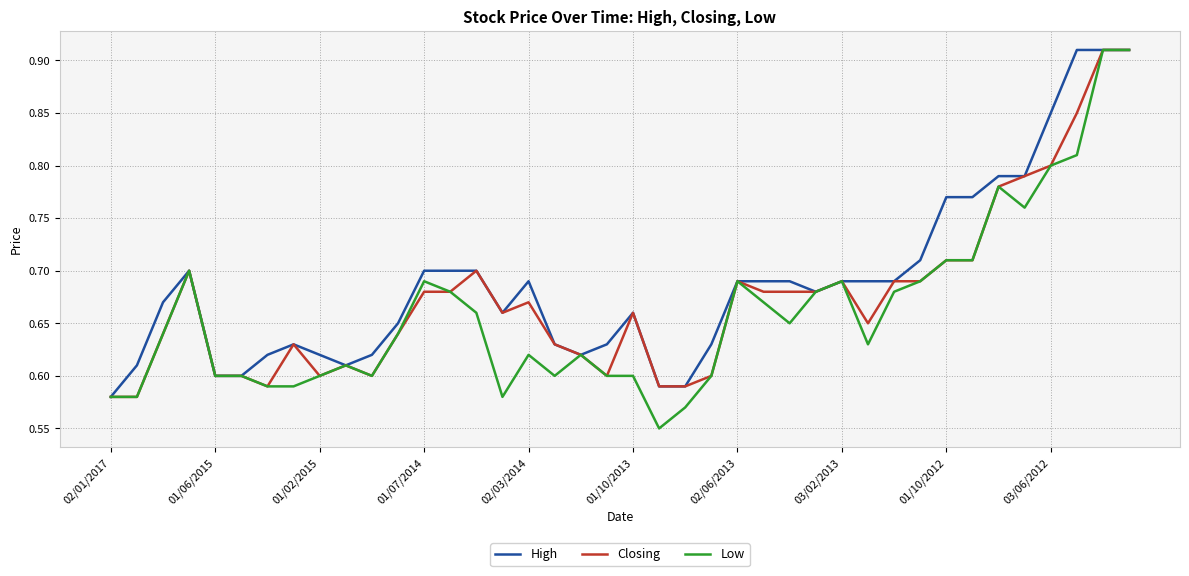

True or false: Closing and Low intersect in this chart.

False